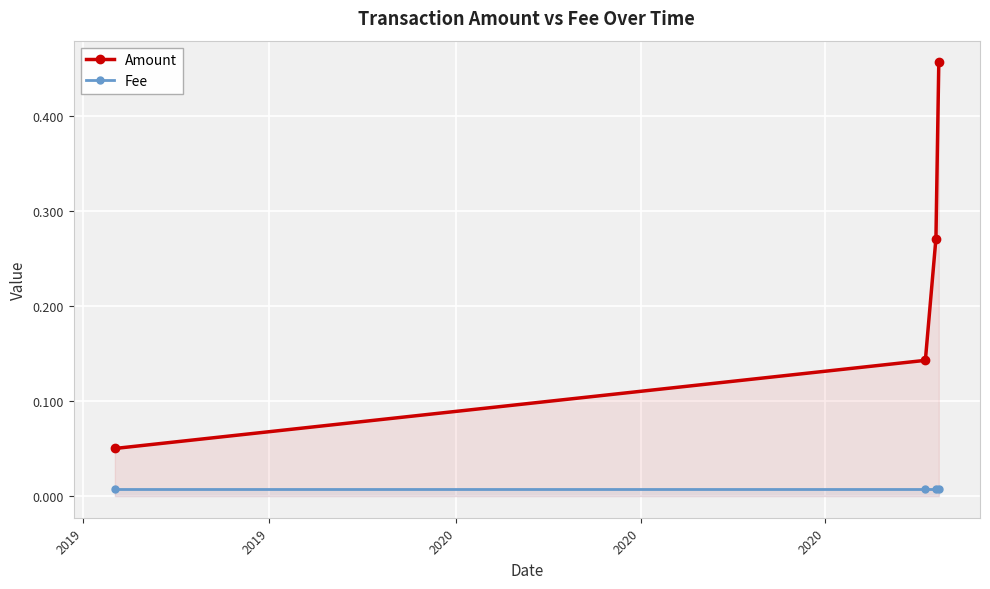

True or false: Fee has more than 2 interior local peaks.

False